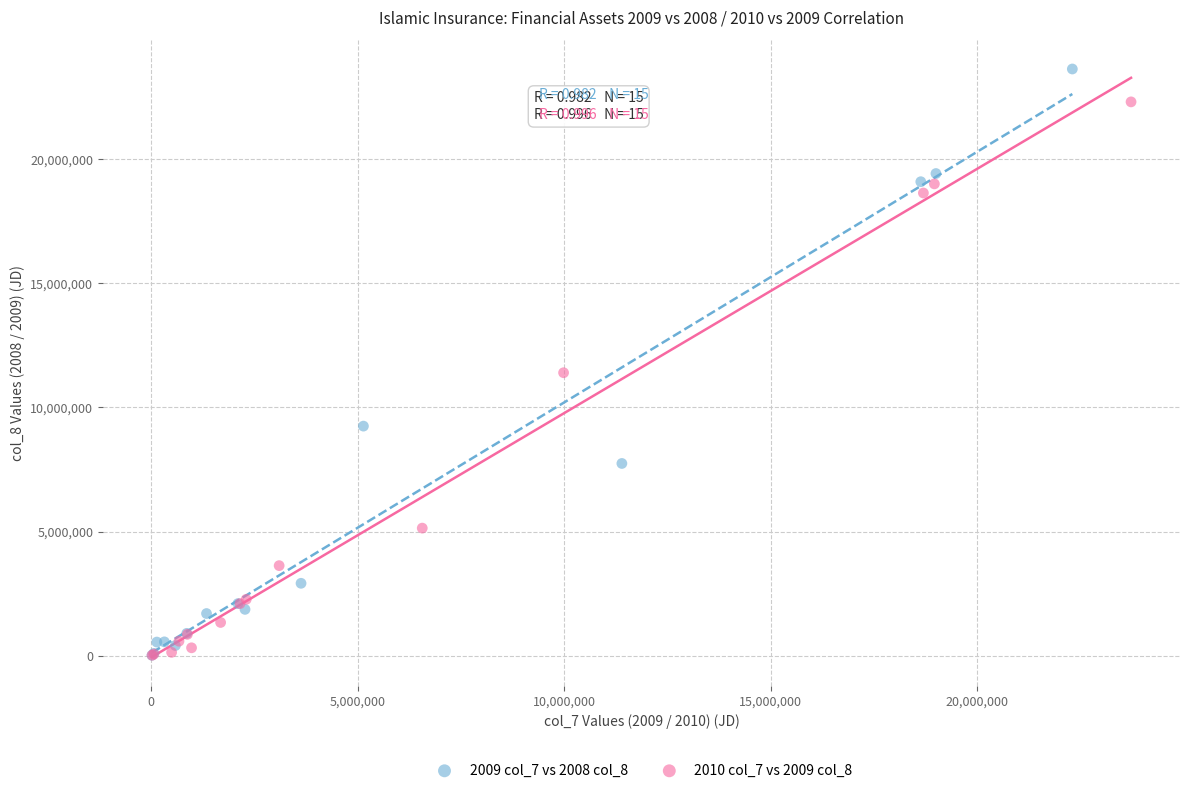

Which series contains the highest Y value?

2009 col_7 vs 2008 col_8